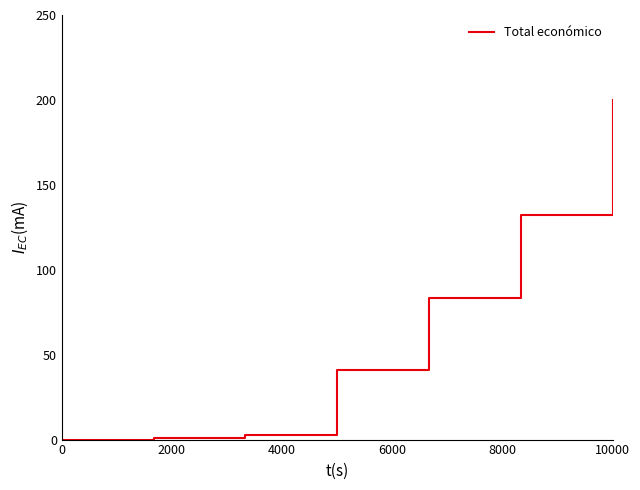

What is the maximum value shown in the chart?

200.0